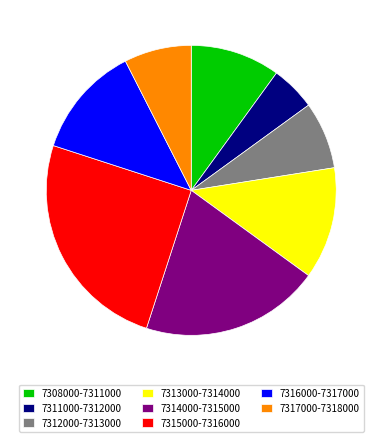

Is it true that 7311000-7312000 is 19% of the pie?

False